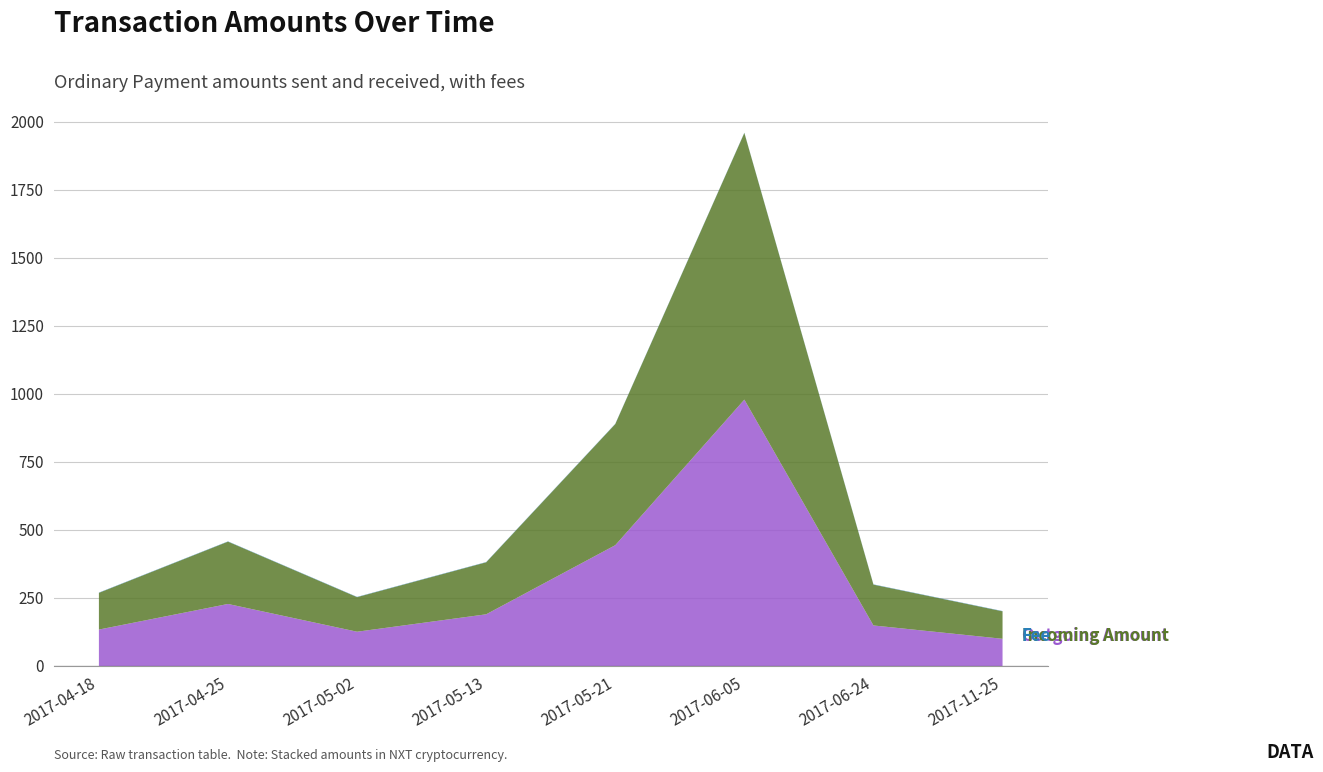

Reading left to right, extract all data points from this chart.

Outgoing Amount: 133.9	228.0	126.0	190.0	444.0	979.0	149.0	100.0
Incoming Amount: 134.9	229.0	127.0	191.0	445.0	980.0	150.0	101.0
Fee: 1.0	1.0	1.0	1.0	1.0	1.0	1.0	1.0